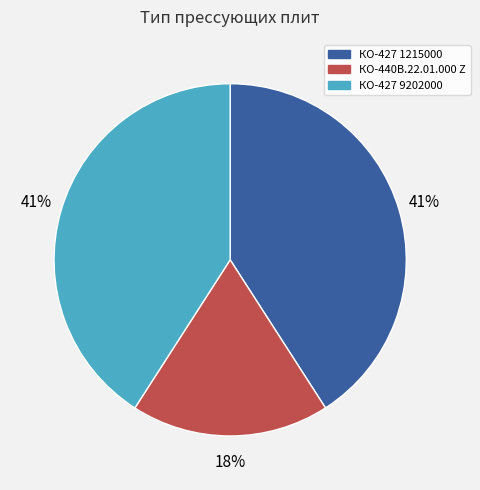

How many slices are in this pie chart?

3